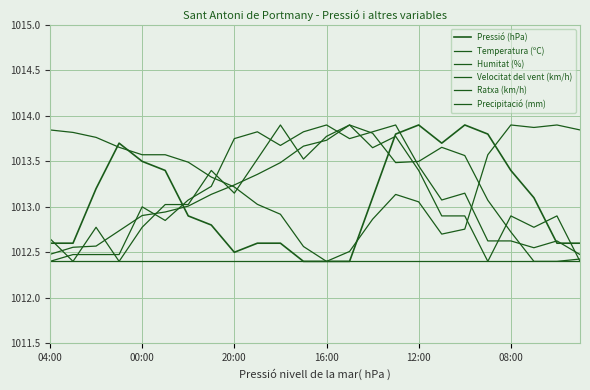

After their last crossing, which series has the higher values: Velocitat del vent (km/h) or Ratxa (km/h)?

Ratxa (km/h)